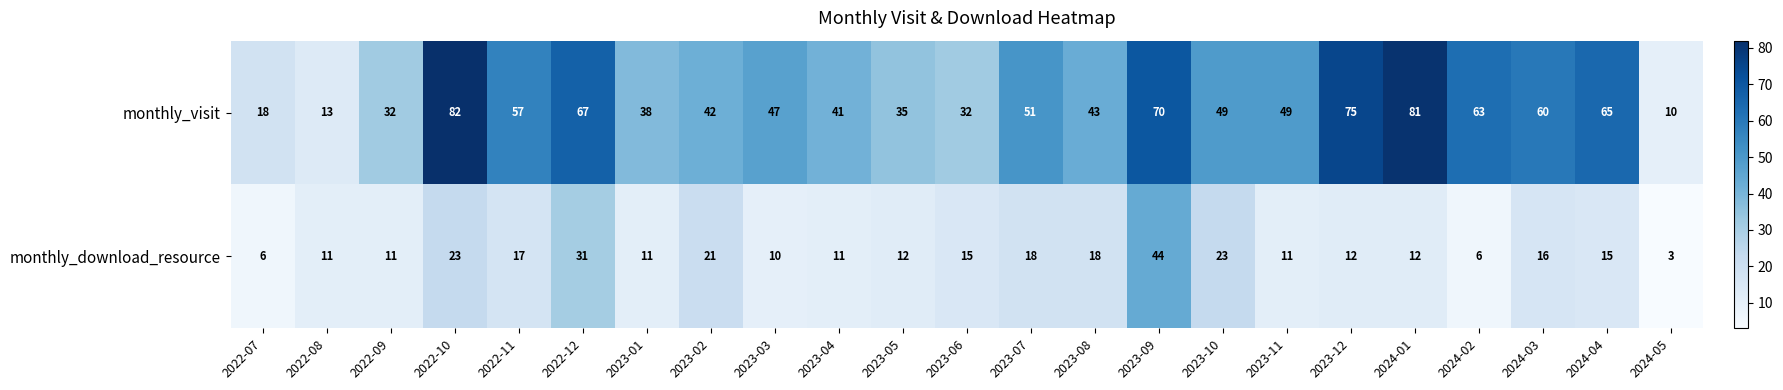

Read the monthly_download_resource value at 2022-10.

23